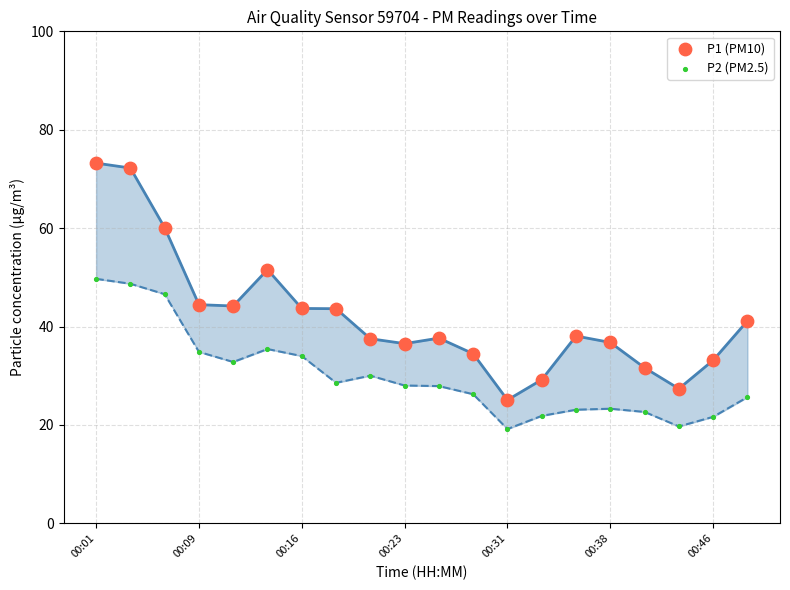

What are all the series names shown in the legend?

P1 (PM10), P2 (PM2.5)